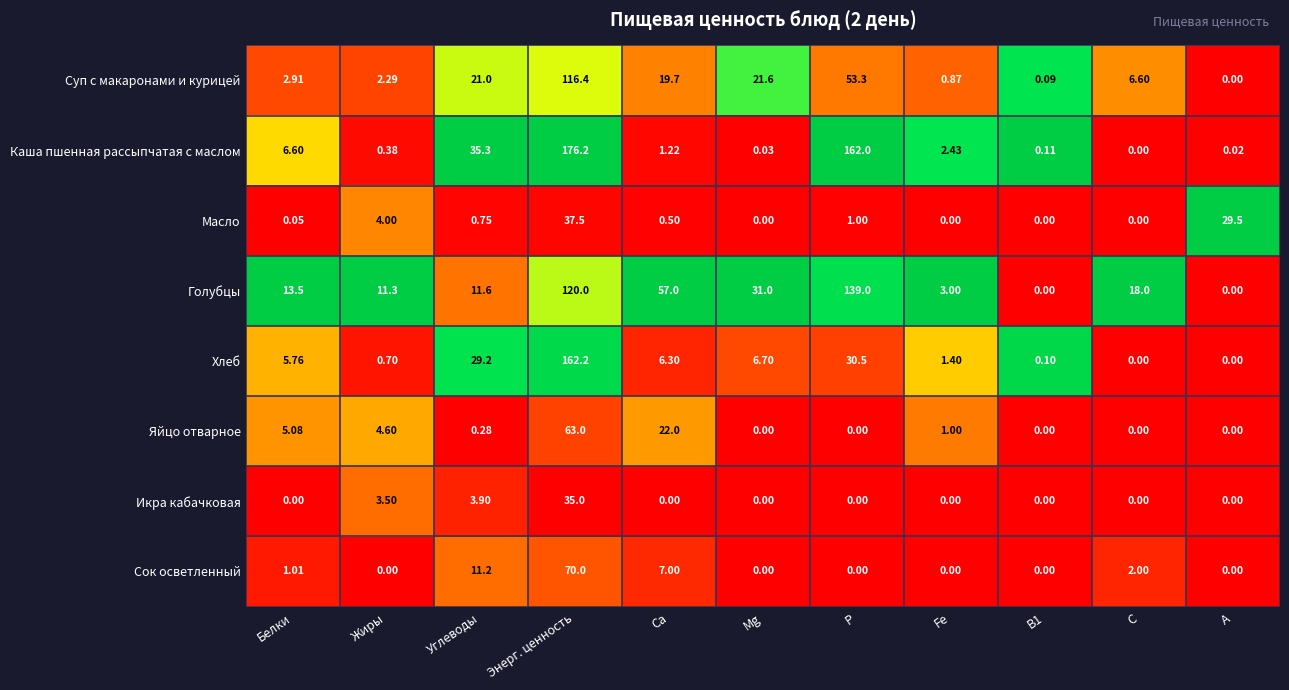

Where does the Суп с макаронами и курицей series first go above 6?

Углеводы